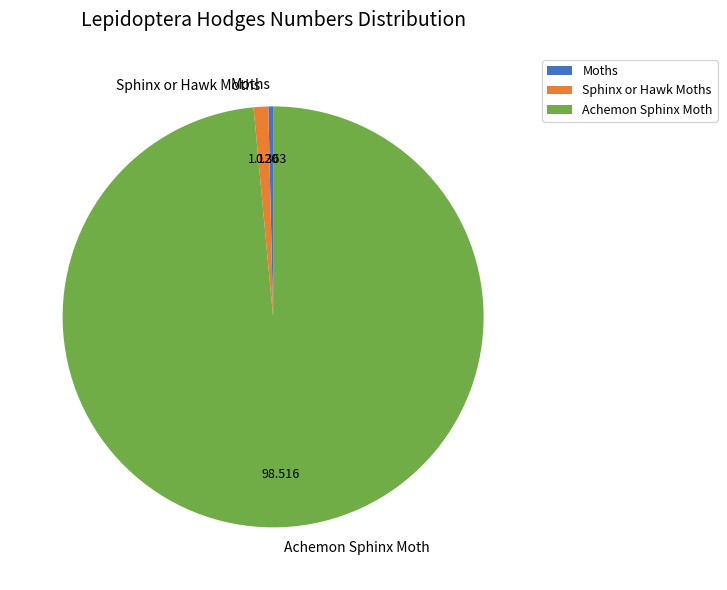

Is the sum of Moths and Sphinx or Hawk Moths greater than half?

No